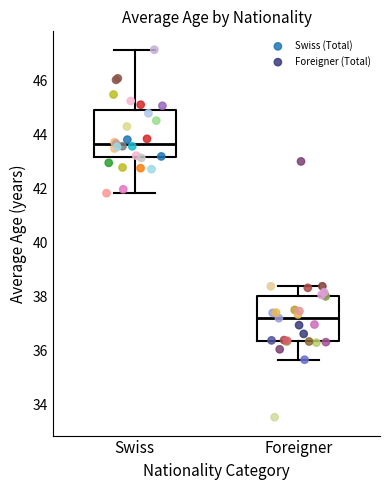

Reading left to right, read every box against the y-axis: the position of its median line, the range the box covers, and the ends of its whiskers. The values are not printed on the chart, so give them approximately, as read against the axis.

Swiss: median 43.6, box 43.2 to 45.0, whiskers 41.8 to 47.2
Foreigner: median 37.2, box 36.4 to 38.0, whiskers 35.6 to 38.4